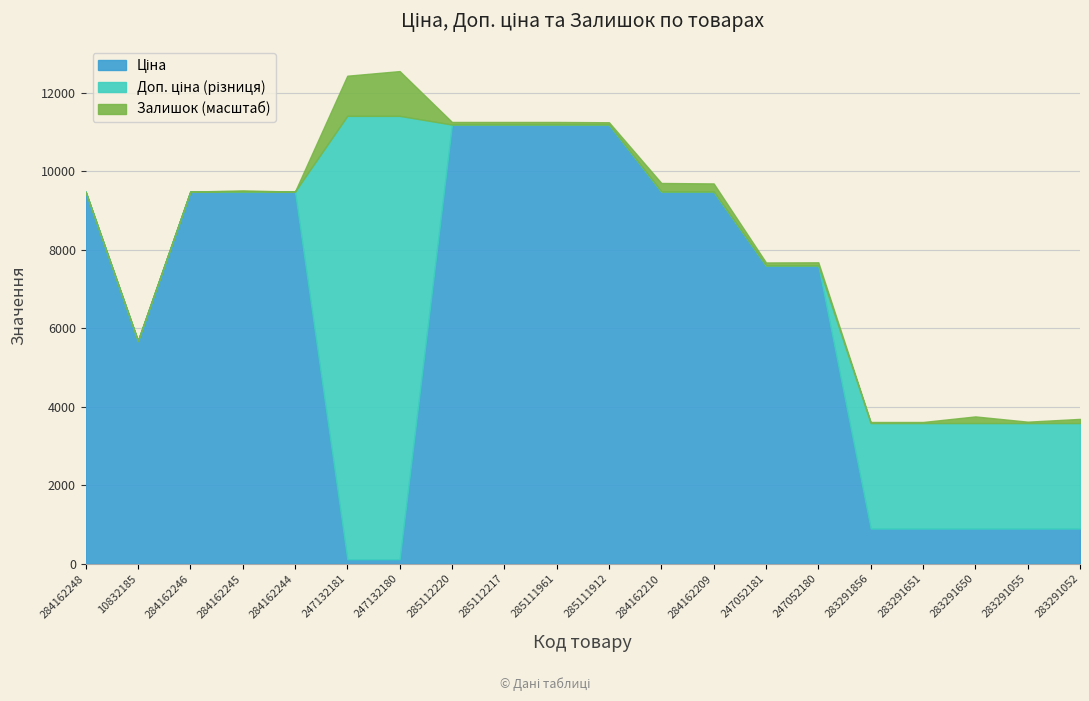

Does the chart display data point markers on the line(s)?

No